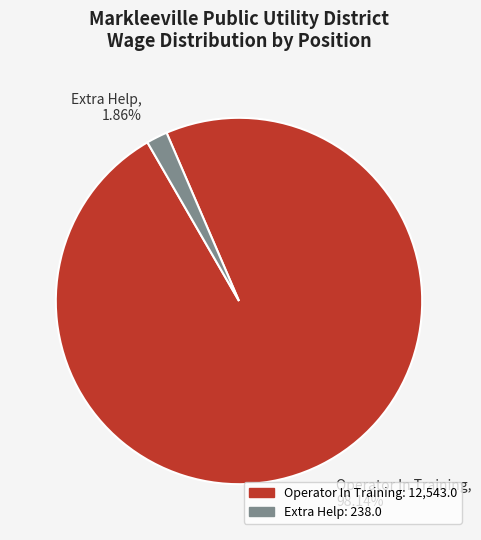

Does Operator In Training represent more than half of the total?

Yes